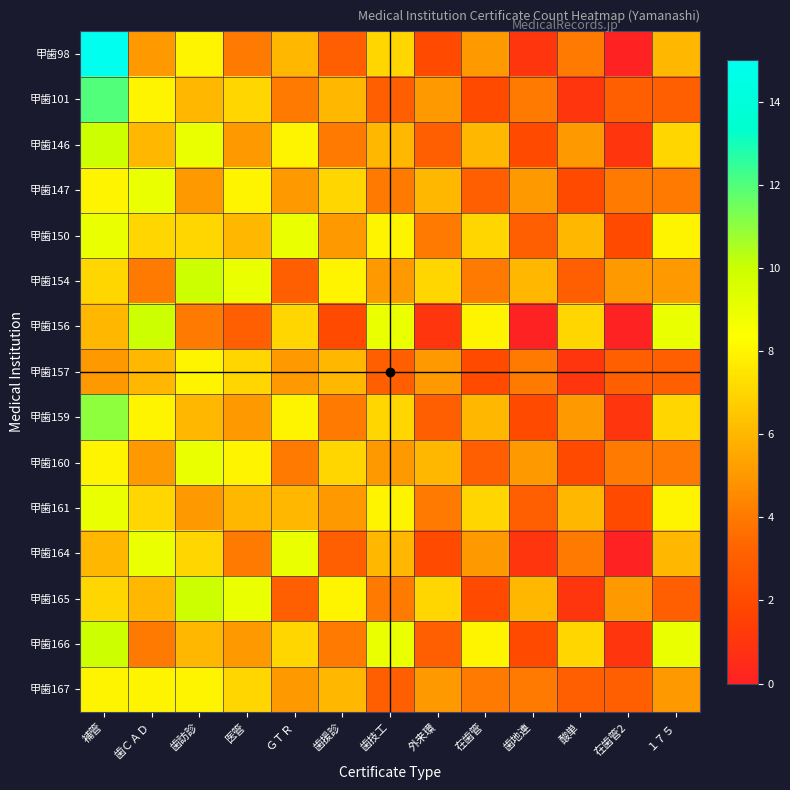

At how many categories does at least one series exceed 5?

12